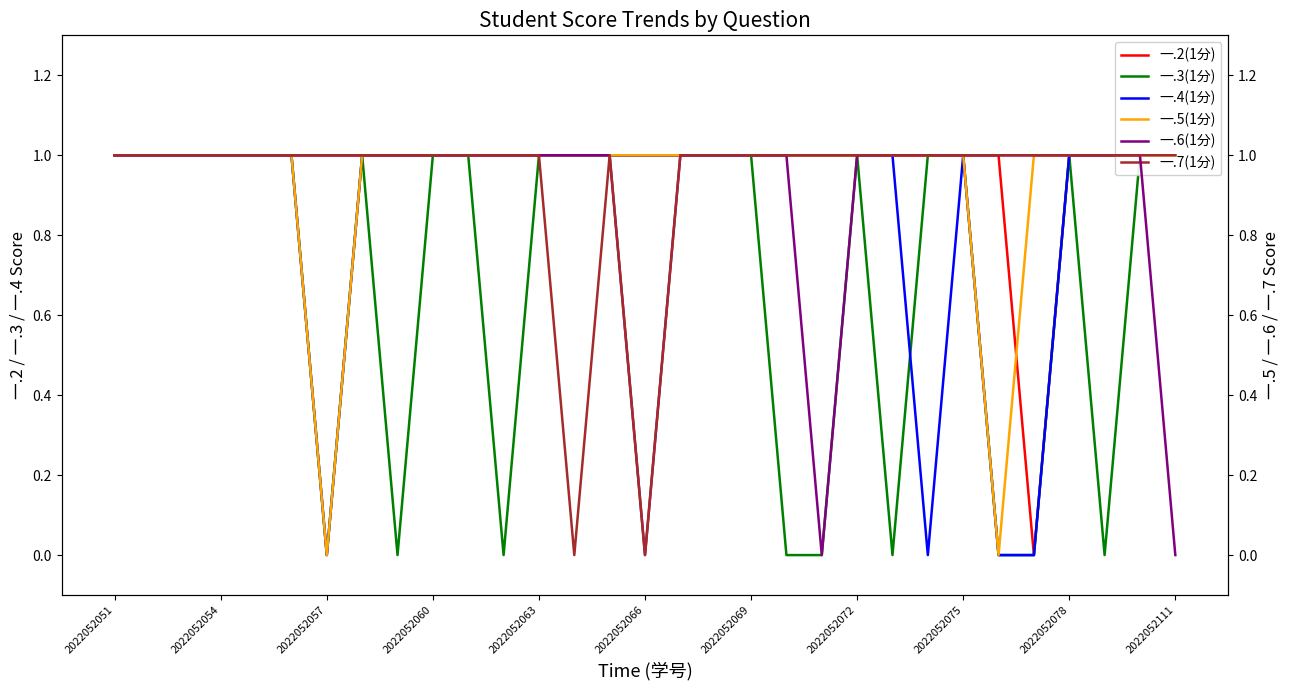

How many lines are shown in the chart?

6